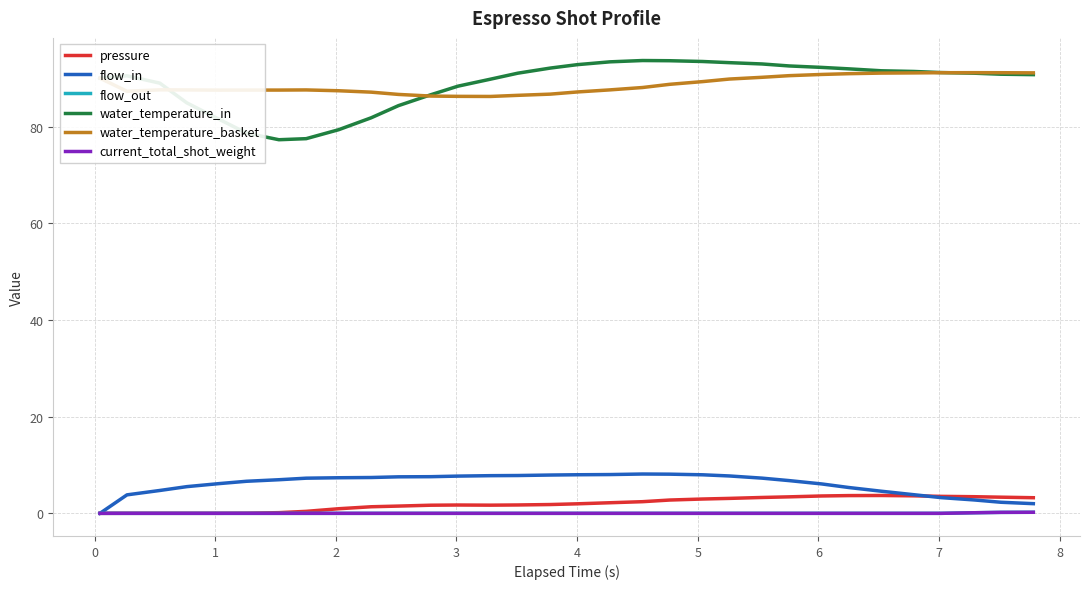

How many lines are shown in the chart?

6